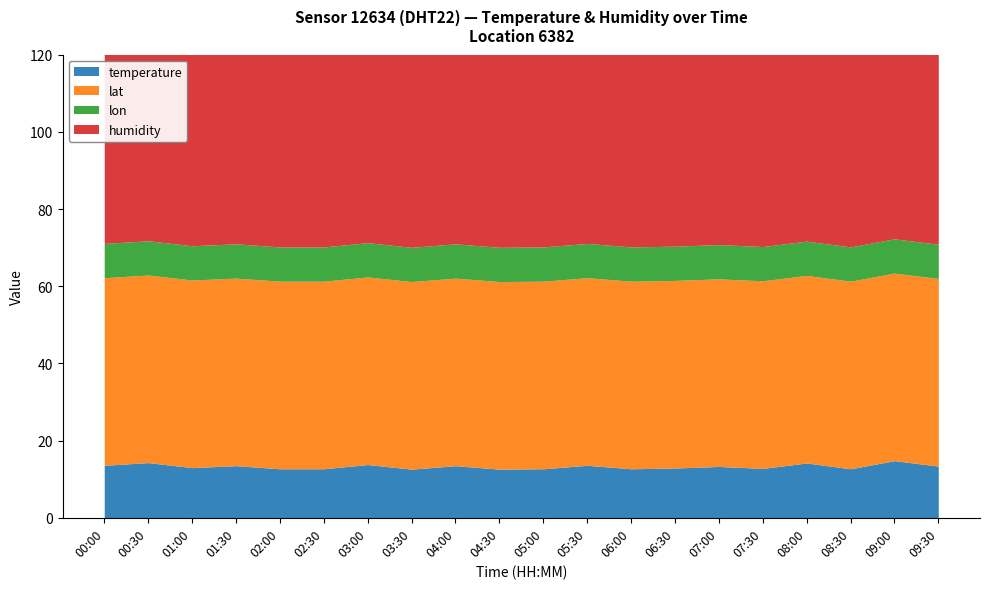

Reading right to left, extract all data points from this chart.

temperature: 09:30=13.4	09:00=14.8	08:30=12.7	08:00=14.2	07:30=12.8	07:00=13.3	06:30=12.9	06:00=12.7	05:30=13.6	05:00=12.7	04:30=12.6	04:00=13.5	03:30=12.6	03:00=13.8	02:30=12.7	02:00=12.7	01:30=13.5	01:00=13.0	00:30=14.3	00:00=13.6
humidity: 09:30=99.9	09:00=99.9	08:30=99.9	08:00=99.9	07:30=99.9	07:00=99.9	06:30=99.9	06:00=99.9	05:30=99.9	05:00=99.9	04:30=99.9	04:00=99.9	03:30=99.9	03:00=99.9	02:30=99.9	02:00=99.9	01:30=99.9	01:00=99.9	00:30=99.9	00:00=99.9
lat: 09:30=48.6	09:00=48.6	08:30=48.6	08:00=48.6	07:30=48.6	07:00=48.6	06:30=48.6	06:00=48.6	05:30=48.6	05:00=48.6	04:30=48.6	04:00=48.6	03:30=48.6	03:00=48.6	02:30=48.6	02:00=48.6	01:30=48.6	01:00=48.6	00:30=48.6	00:00=48.6
lon: 09:30=8.9	09:00=8.9	08:30=8.9	08:00=8.9	07:30=8.9	07:00=8.9	06:30=8.9	06:00=8.9	05:30=8.9	05:00=8.9	04:30=8.9	04:00=8.9	03:30=8.9	03:00=8.9	02:30=8.9	02:00=8.9	01:30=8.9	01:00=8.9	00:30=8.9	00:00=8.9